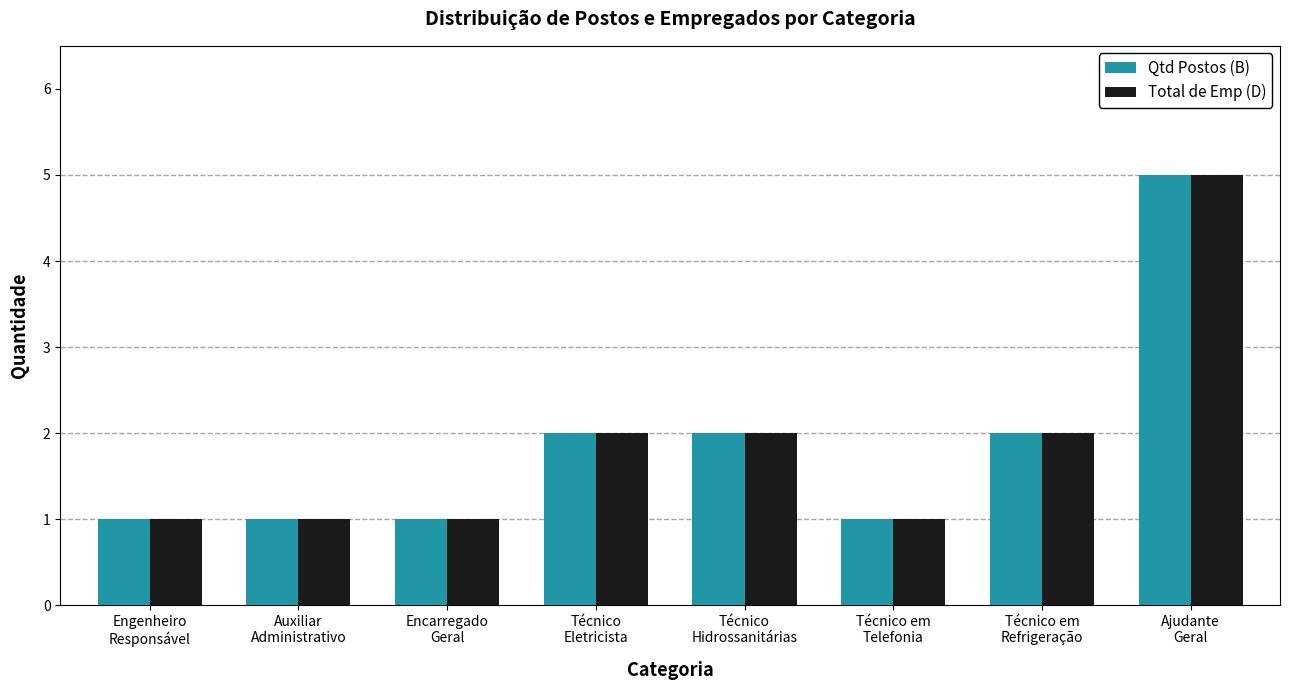

Reading left to right, transcribe all the data shown in this chart.

Qtd Postos (B): 1	1	1	2	2	1	2	5
Total de Emp (D): 1	1	1	2	2	1	2	5